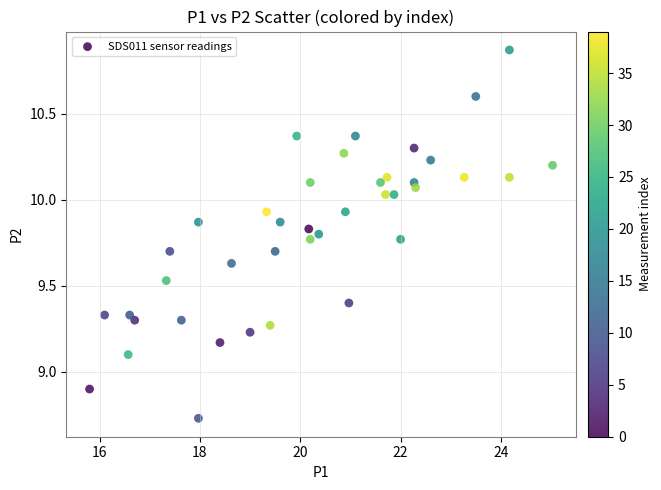

What is the range of Y values (max minus min)?

2.1